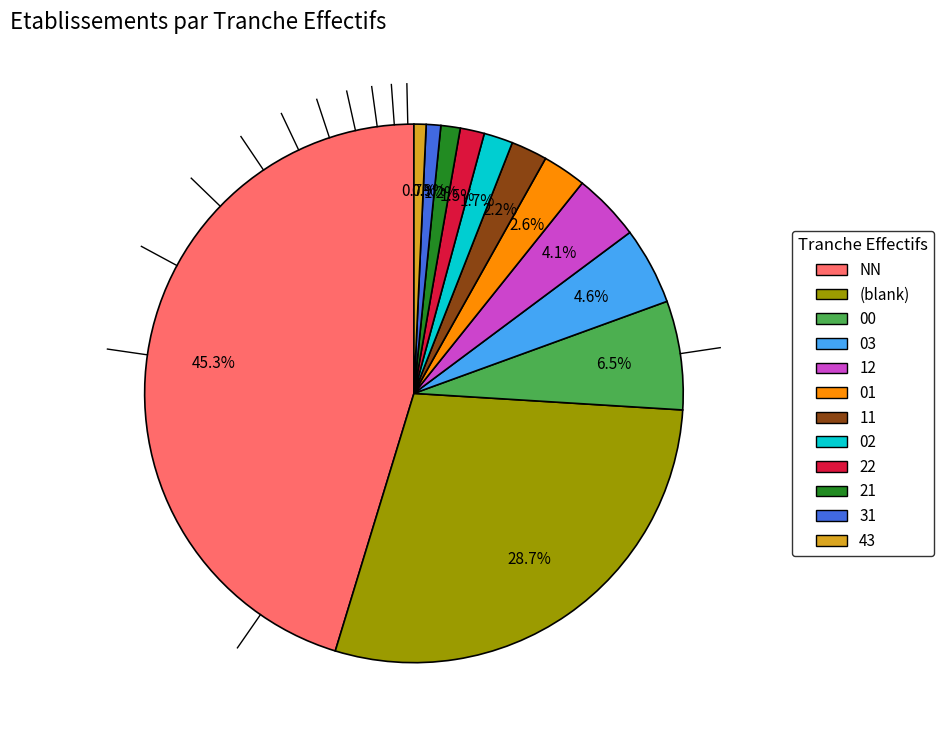

Does any single category account for the majority?

No